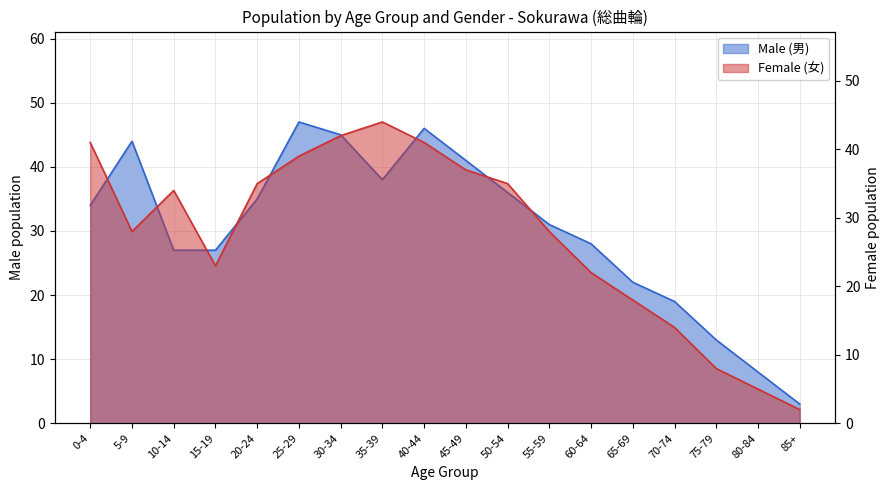

Reading left to right, what are all the values shown in this chart?

Male (男): 34	44	27	27	35	47	45	38	46	41	36	31	28	22	19	13	8	3
Female (女): 41	28	34	23	35	39	42	44	41	37	35	28	22	18	14	8	5	2